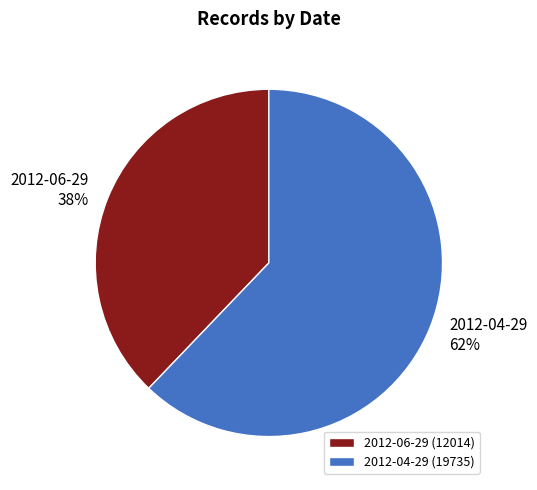

How many segments does this pie chart have?

2